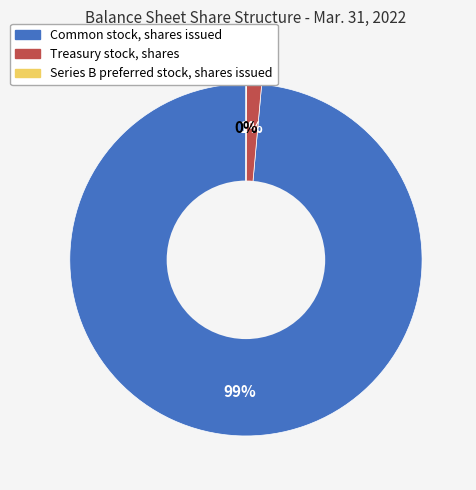

Which category has the biggest portion of the pie?

Common stock, shares issued